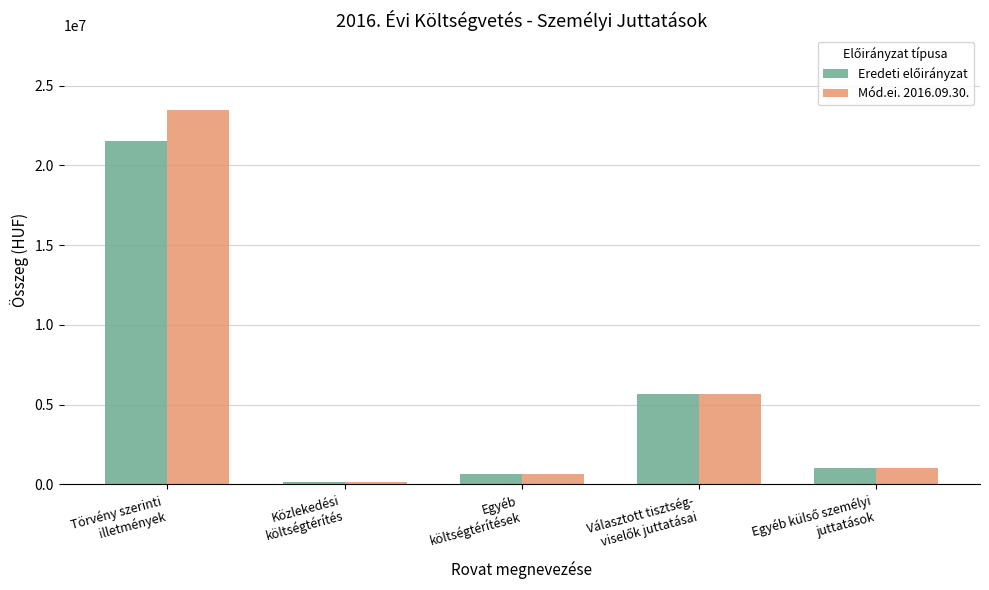

Which series has the widest spread of values?

Mód.ei. 2016.09.30.